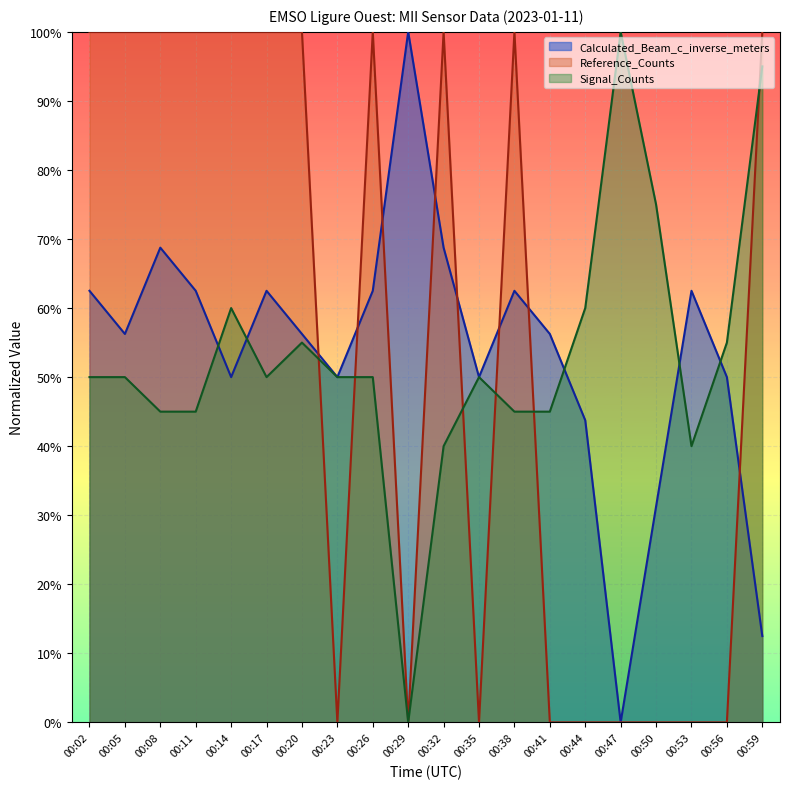

What is the value of the Signal_Counts point at the 7th from the left?

0.6